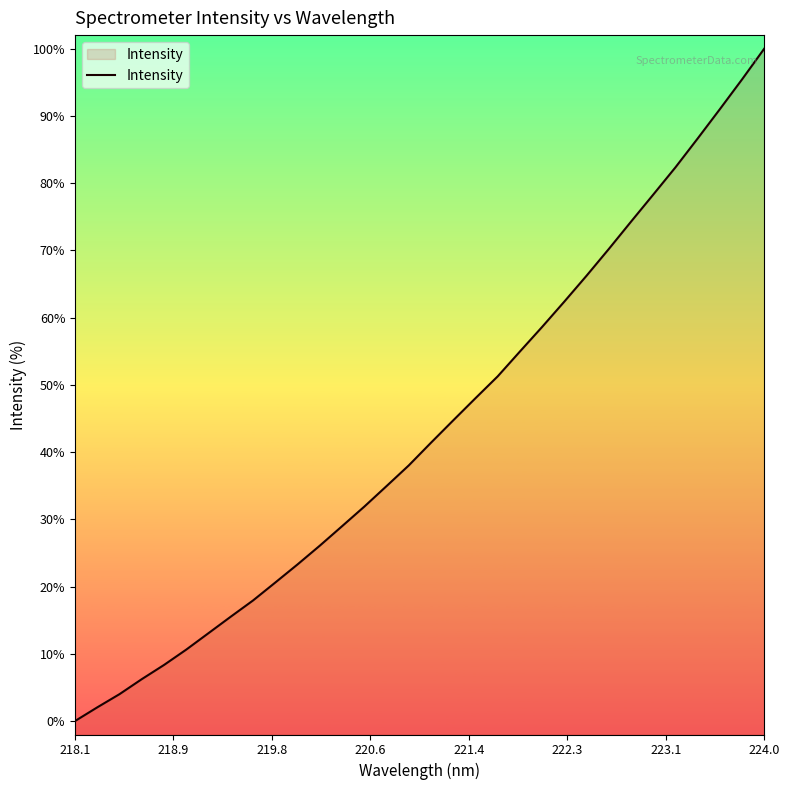

Is it true that the value at 224.0 is 149.8?

False